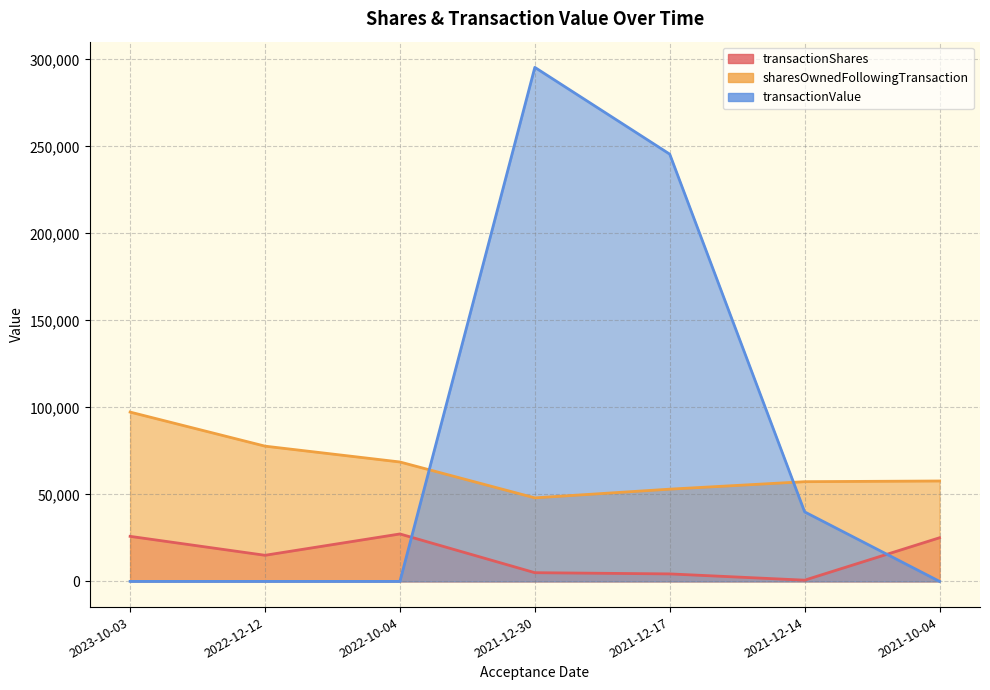

What position from the left is 2021-10-04?

7